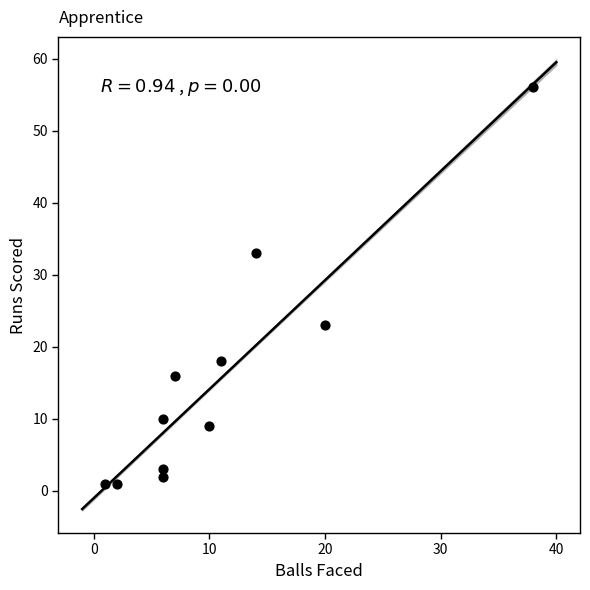

What is the average X value?

11